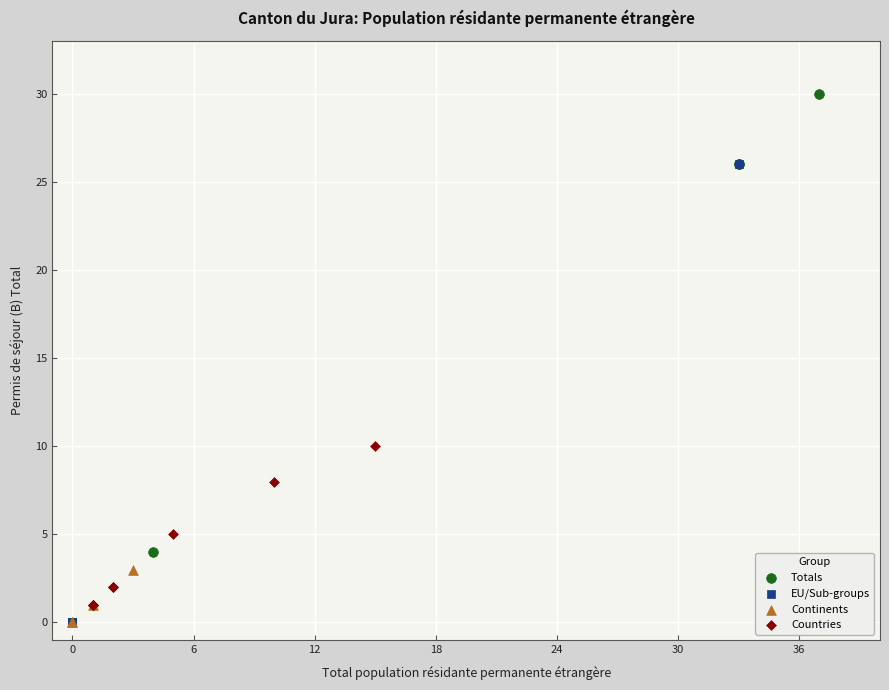

Which series reaches the maximum Y coordinate?

Totals